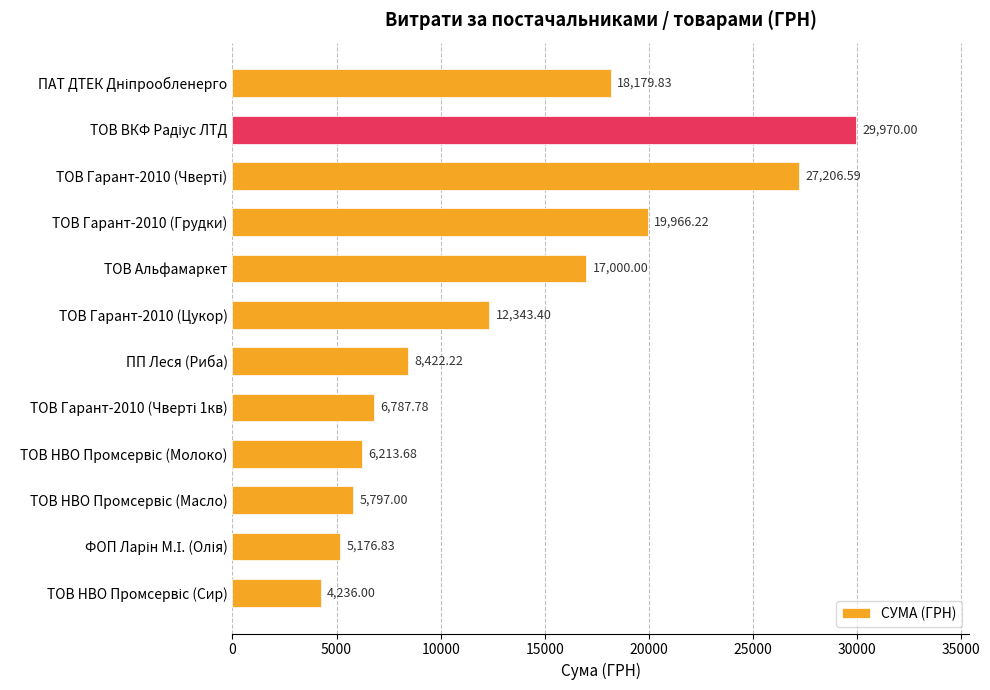

What is the ratio of the value at ТОВ Гарант-2010 (Цукор) to the value at ПП Леся (Риба)?

1.5